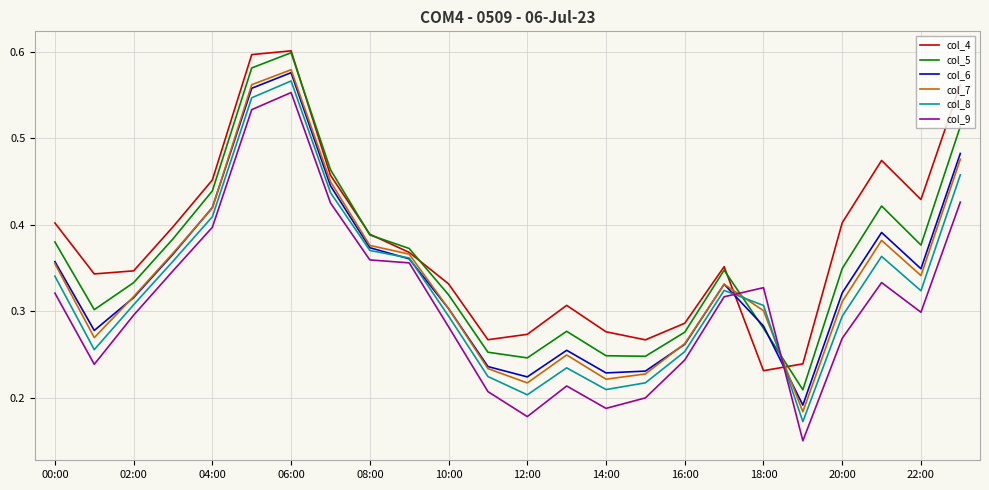

True or false: col_4 and col_8 intersect in this chart.

True